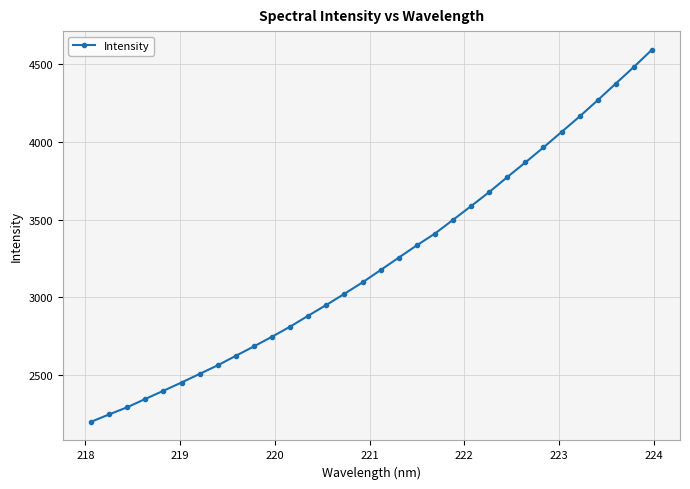

What is the value of the 25th point from the left?

3868.2